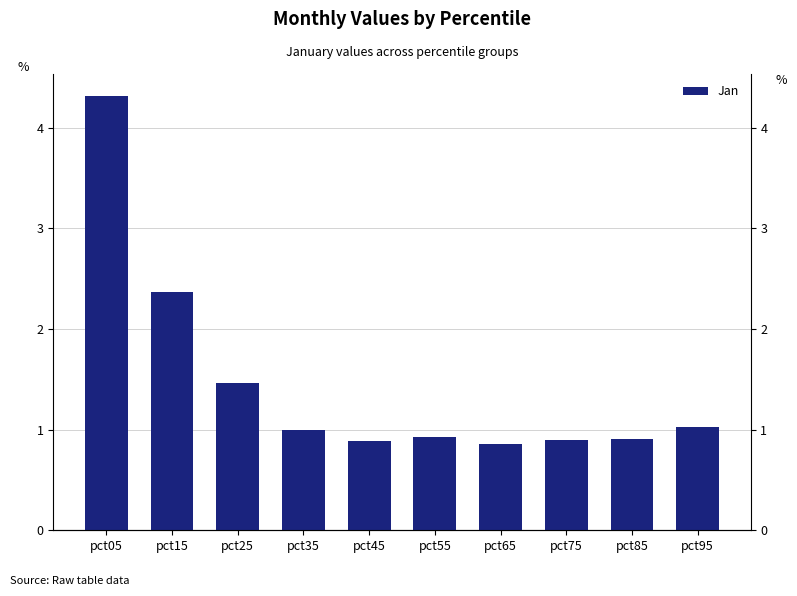

List the labels in order of value, largest first.

pct05, pct15, pct25, pct95, pct35, pct55, pct85, pct75, pct45, pct65